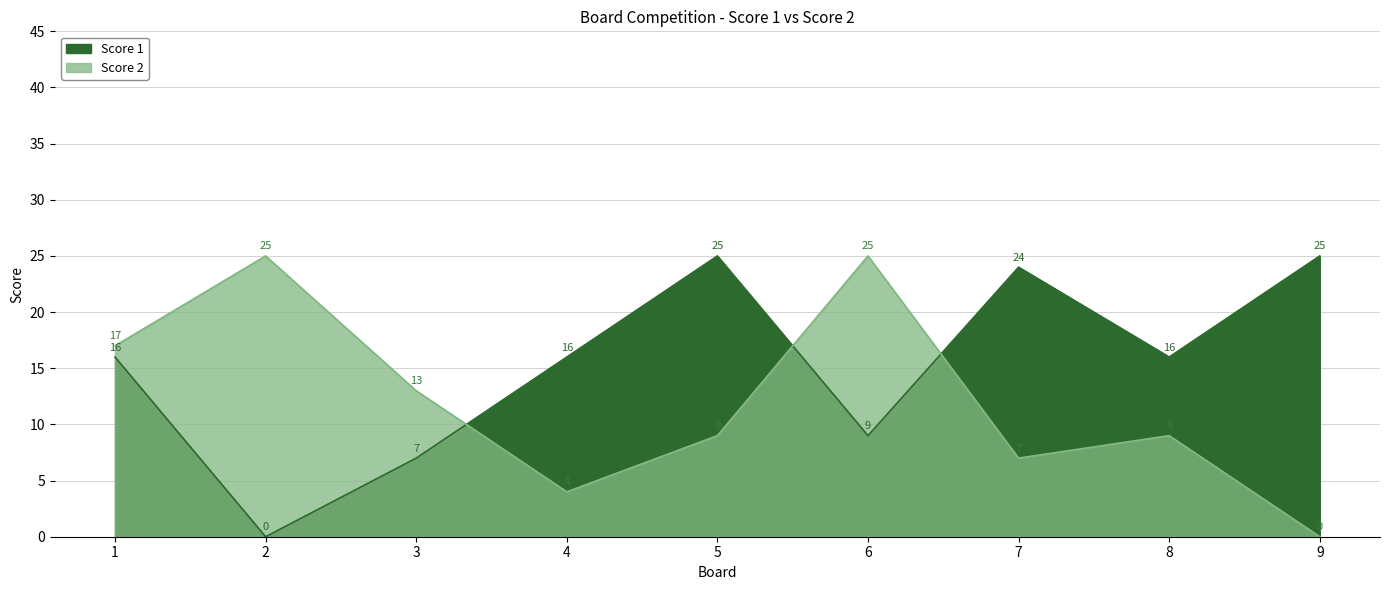

At which label is Score 2 closest to 12?

3